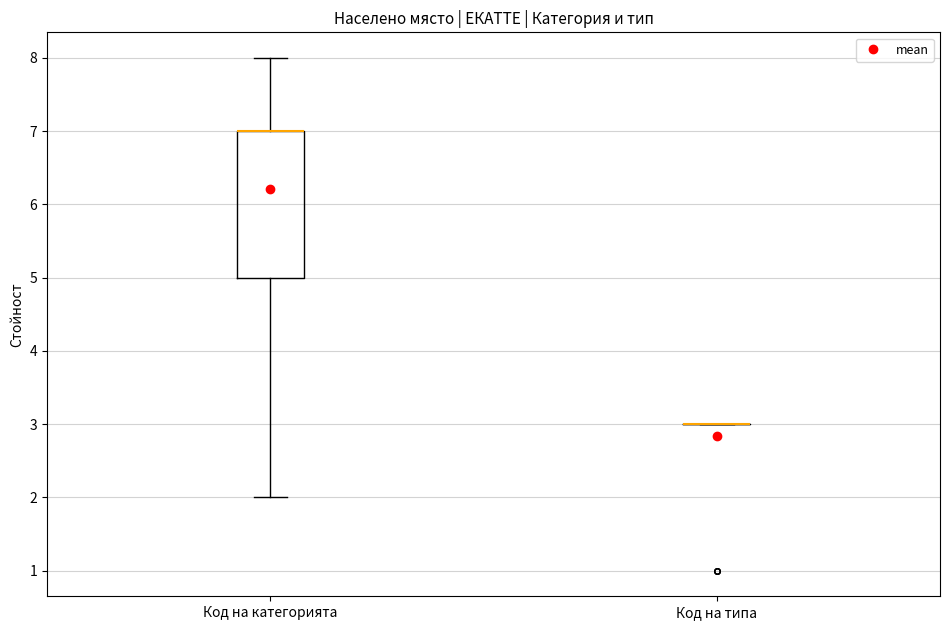

Where does the lower whisker of the box for Код на категорията end on the y-axis? The values are not printed on the chart, so give them approximately, as read against the axis.

2